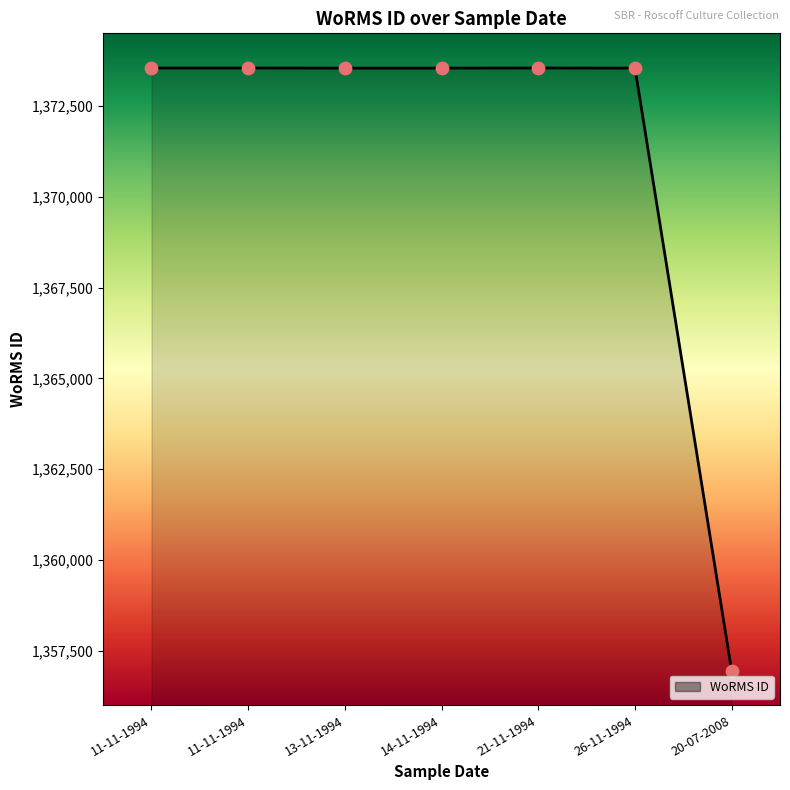

Between 20-07-2008 and 14-11-1994, which is larger?

14-11-1994